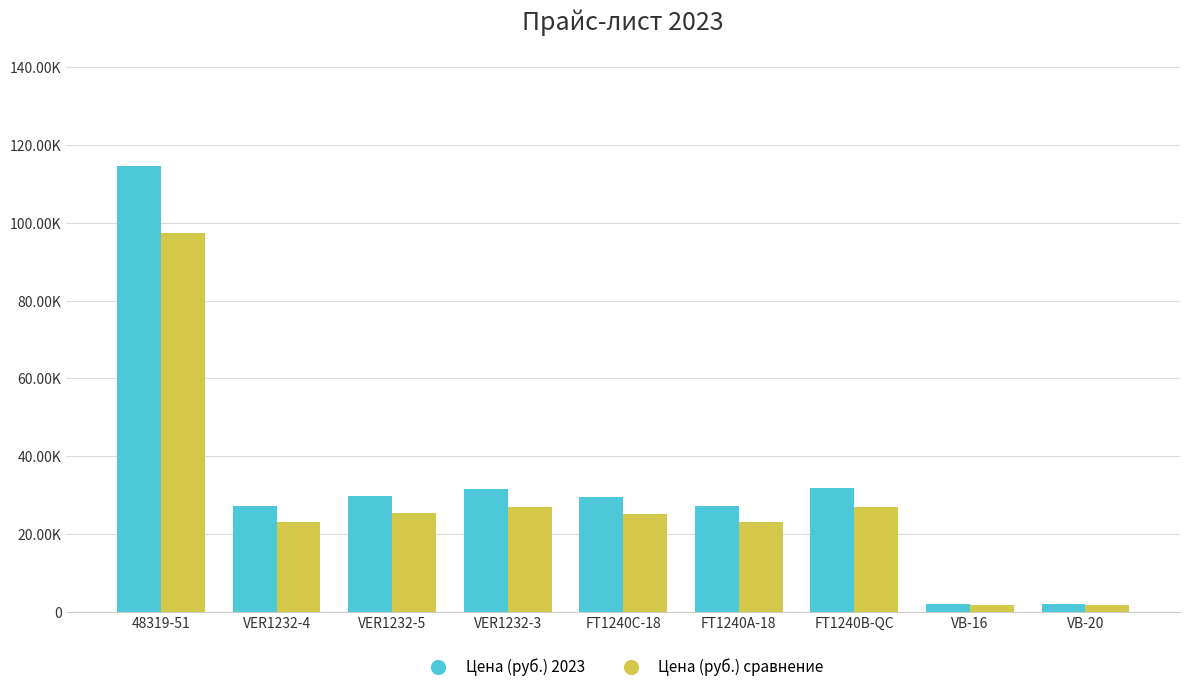

Reading left to right, list all the values displayed in this chart.

Цена (руб.) 2023: 48319-51=114500.0	VER1232-4=27202.6	VER1232-5=29855.8	VER1232-3=31565.2	FT1240C-18=29487.8	FT1240A-18=27198.0	FT1240B-QC=31773.1	VB-16=1950.0	VB-20=1950.0
Цена (руб.) сравнение: 48319-51=97325.0	VER1232-4=23122.2	VER1232-5=25377.5	VER1232-3=26830.4	FT1240C-18=25064.7	FT1240A-18=23118.3	FT1240B-QC=27007.2	VB-16=1657.5	VB-20=1657.5